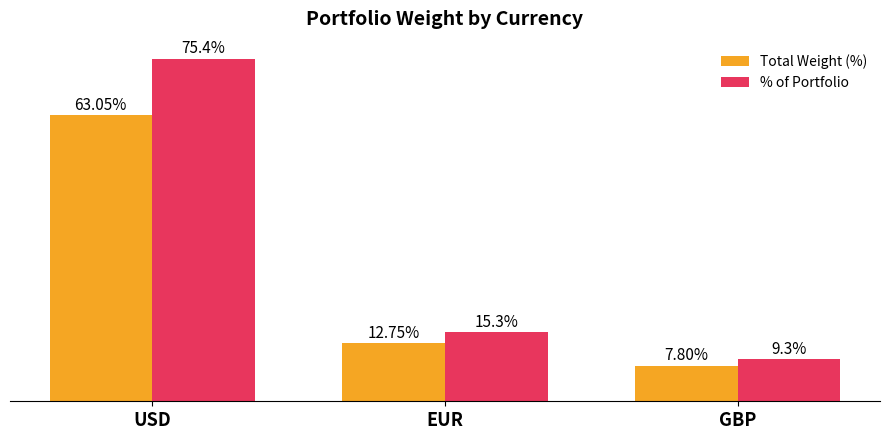

Which series changed the most between USD and EUR?

% of Portfolio